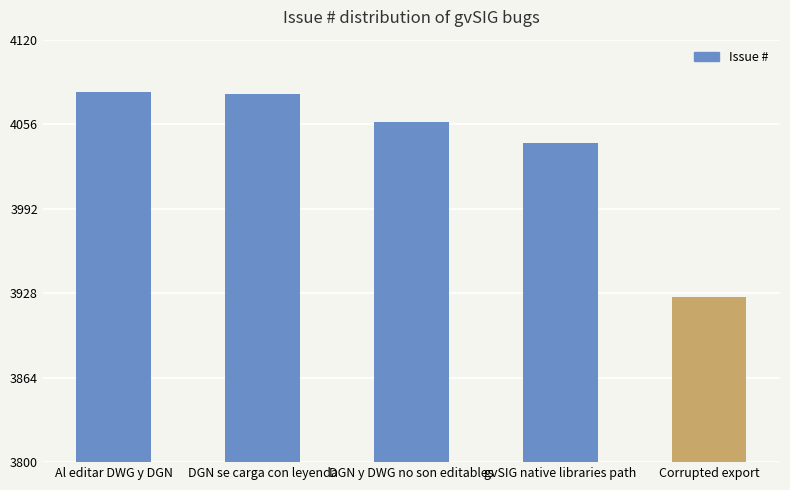

Is it true that the value at DGN y DWG no son editables is 4058?

True